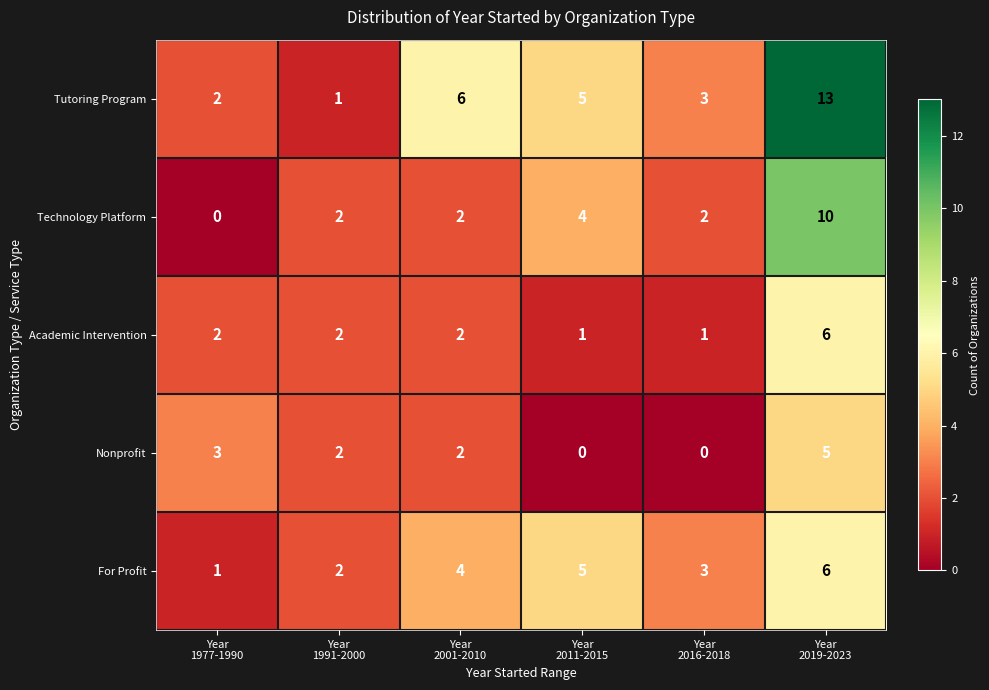

What is the highest value of the For Profit series?

6